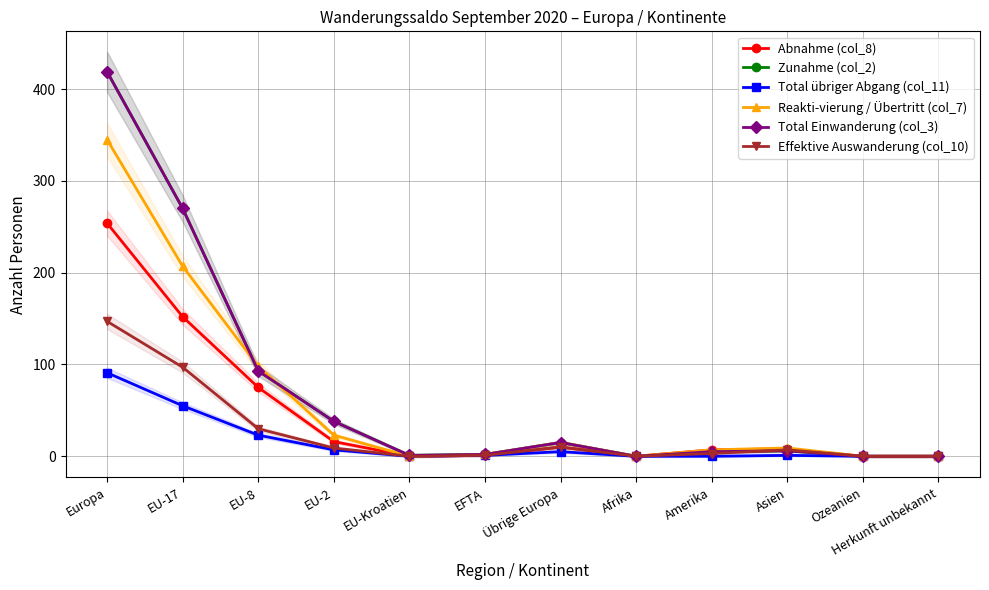

True or false: Total Einwanderung (col_3) has a value of 10 at Asien.

False